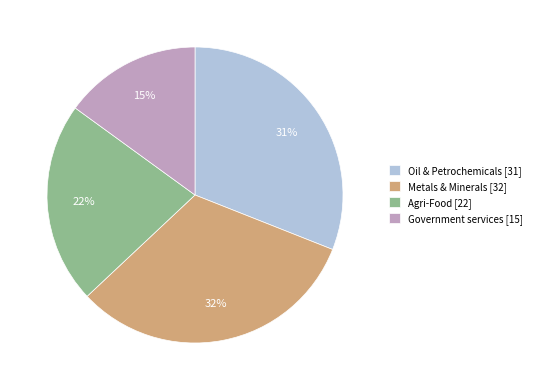

What percentage is the Oil & Petrochemicals slice, to the nearest percent?

31%